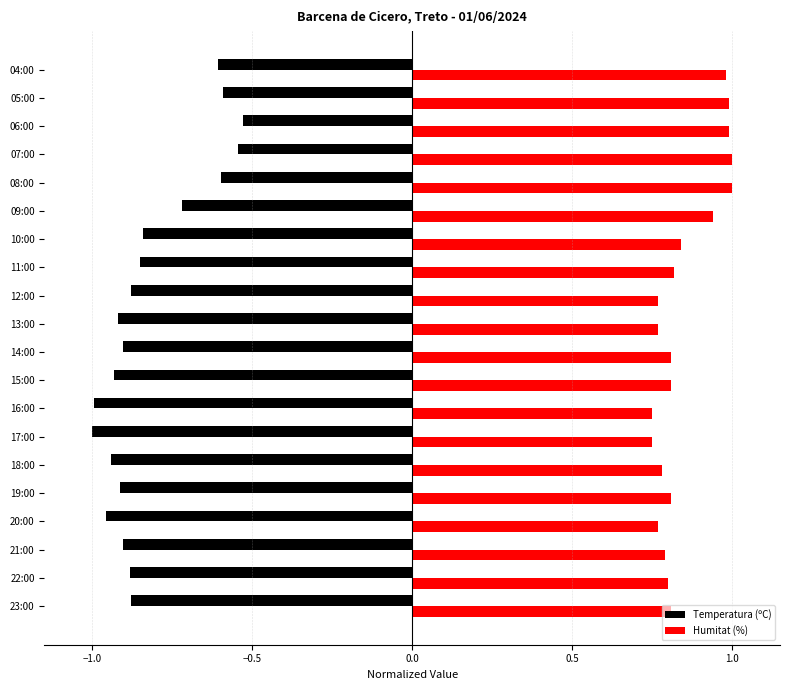

Is it true that Humitat (%) equals 0.8 at 10:00?

True